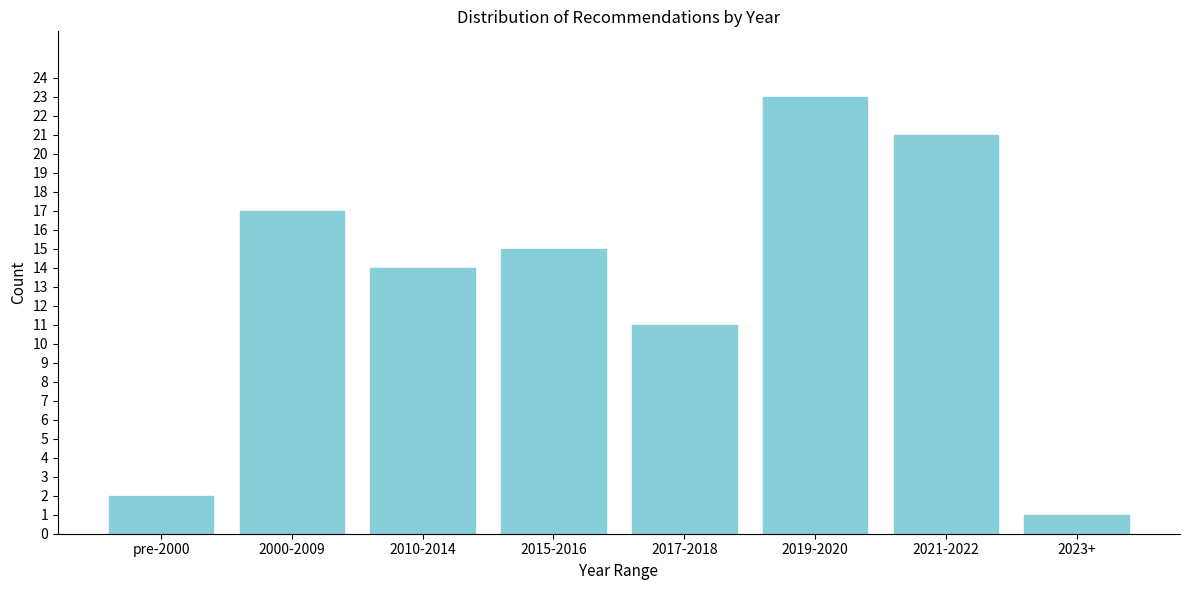

Reading left to right, extract all data points from this chart.

2	17	14	15	11	23	21	1